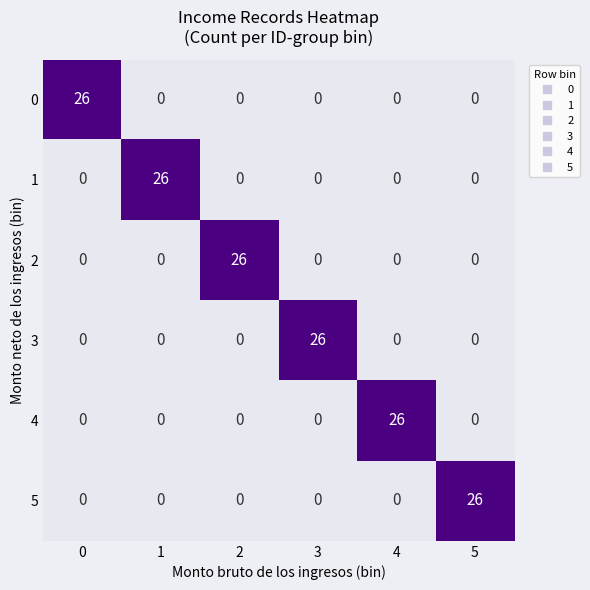

The 3 series shows 0 at 5. True or false?

True